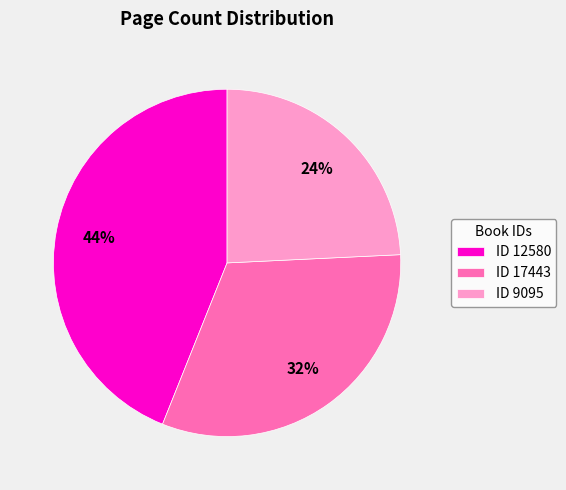

Does any single category account for the majority?

No